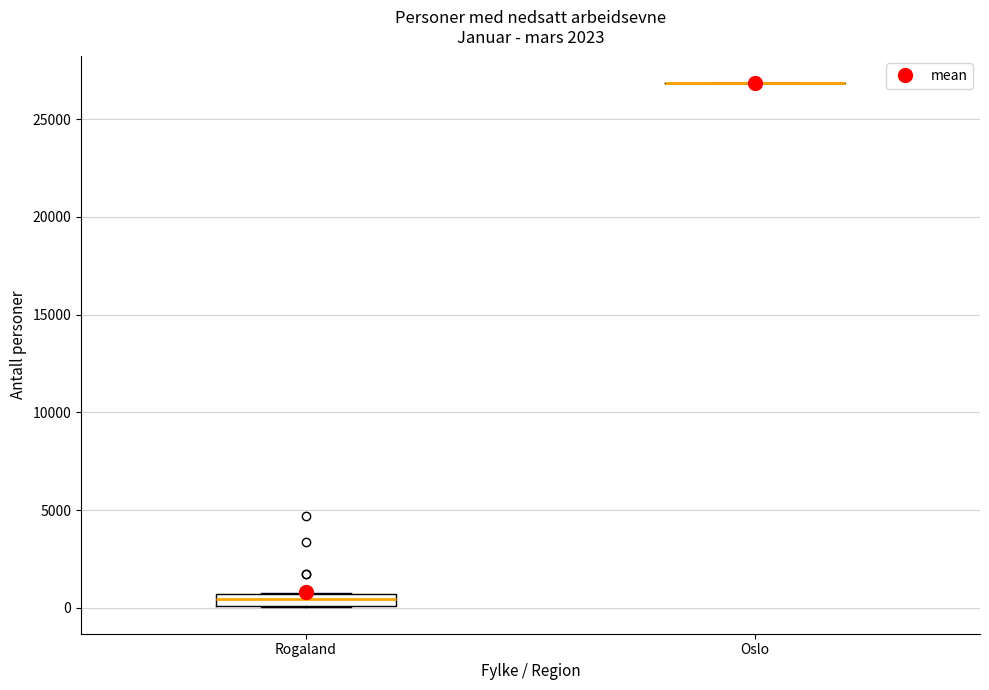

Which box is the tallest, from its lower edge to its upper edge?

Rogaland